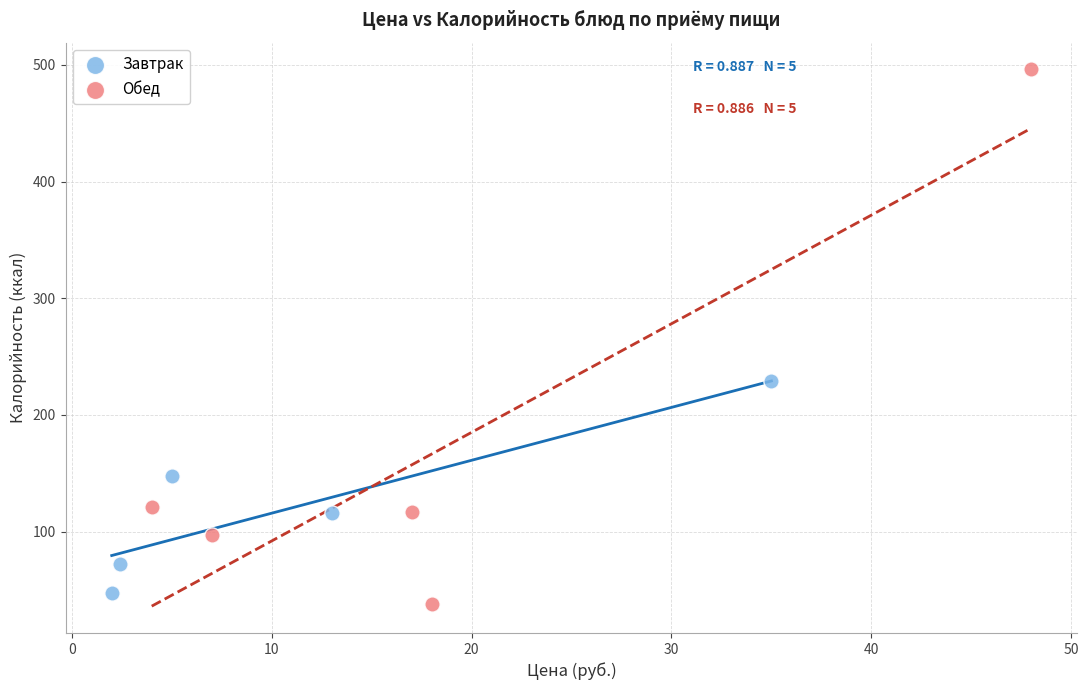

Which series has the widest spread of Y values?

Обед